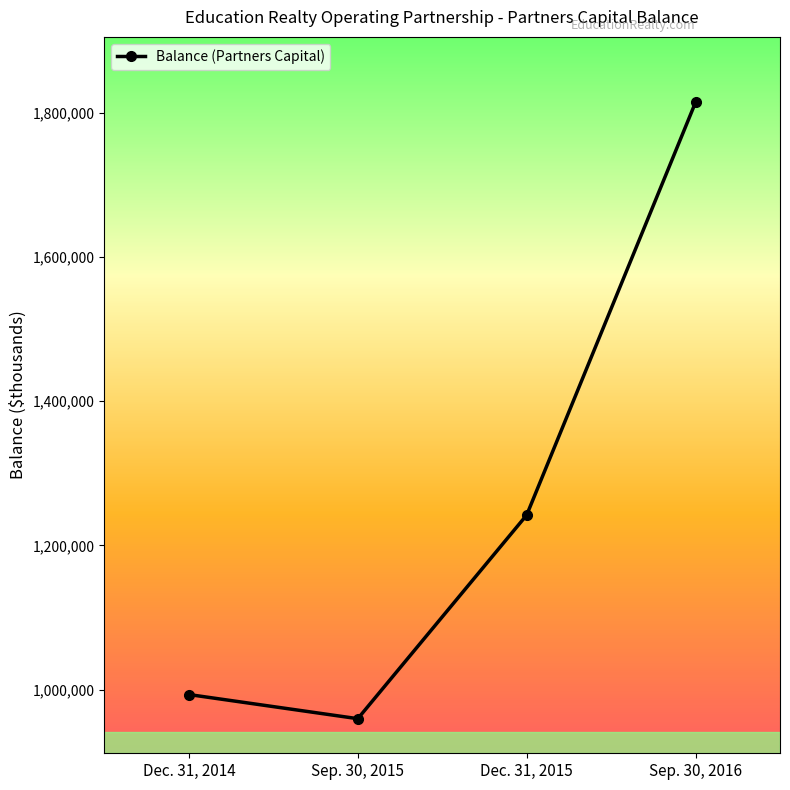

Reading left to right, list all the values displayed in this chart.

993063	959568	1241990	1814527